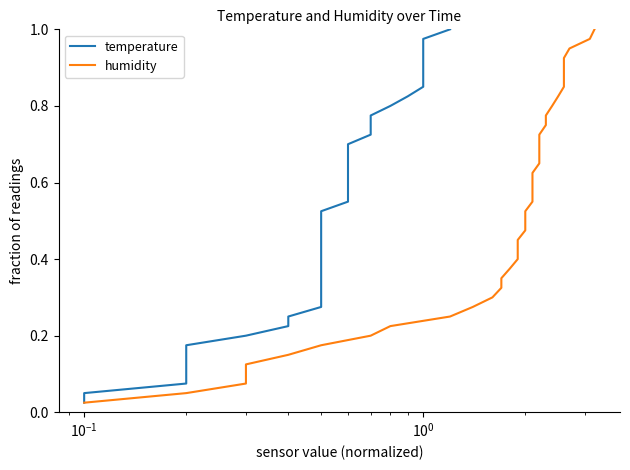

True or false: humidity has more than 1 interior local peaks.

False